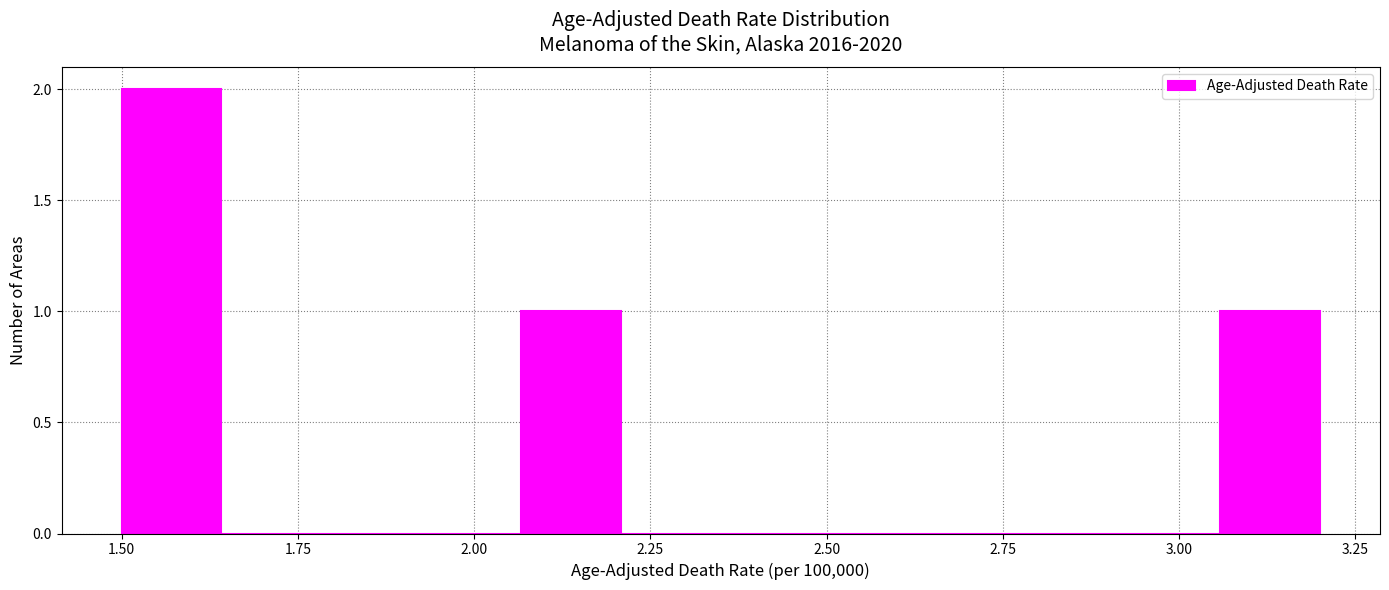

Read against the x-axis, roughly where is the centre of the tallest bar?

1.55